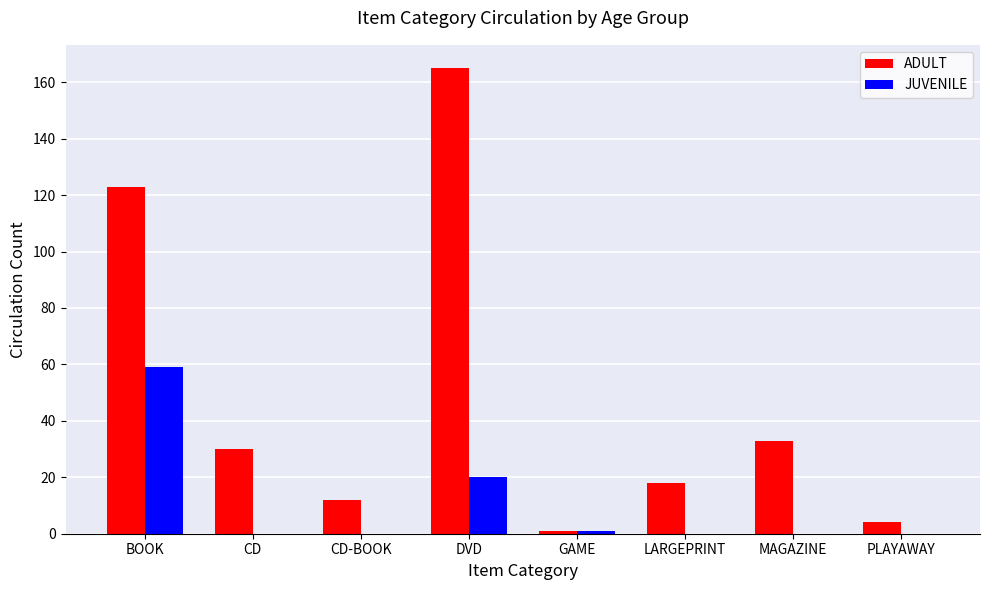

Which series has the widest spread of values?

ADULT